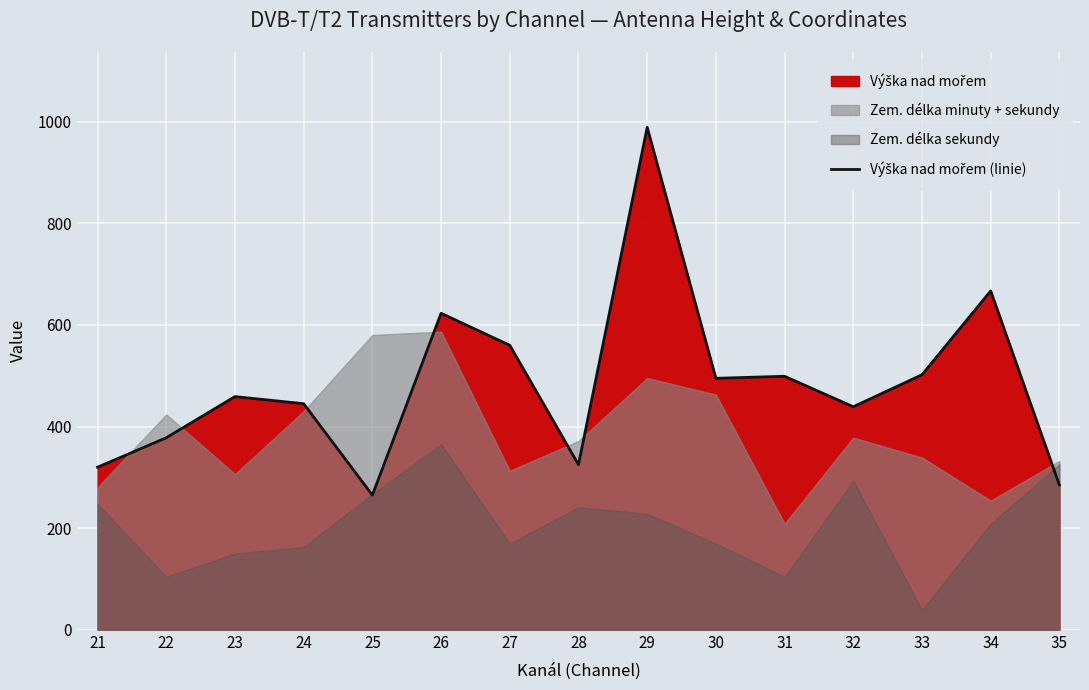

Where is the data nearest to the value 627?

26